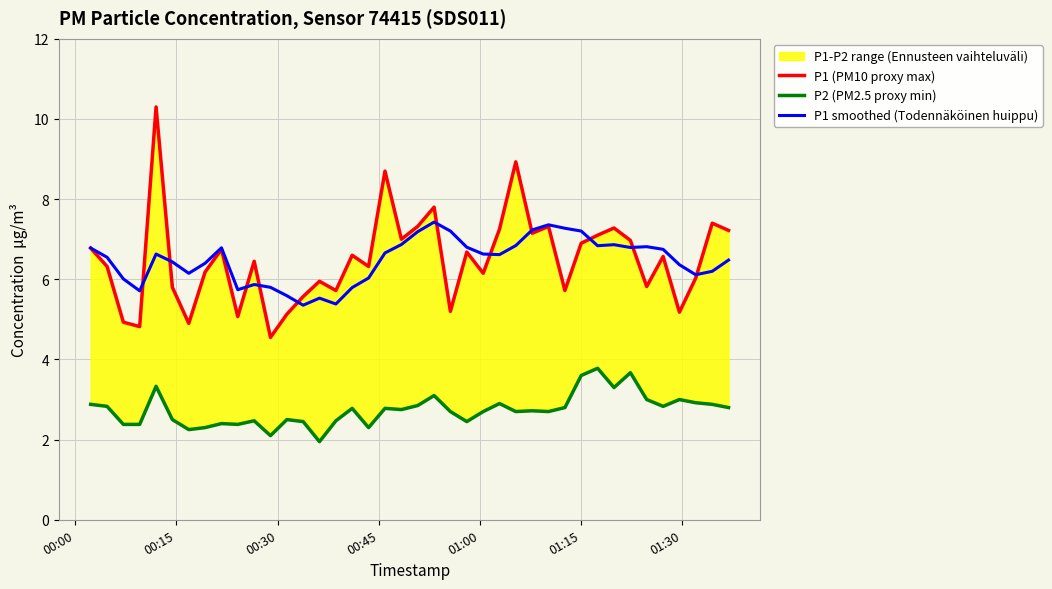

At how many categories does at least one series exceed 3?

40